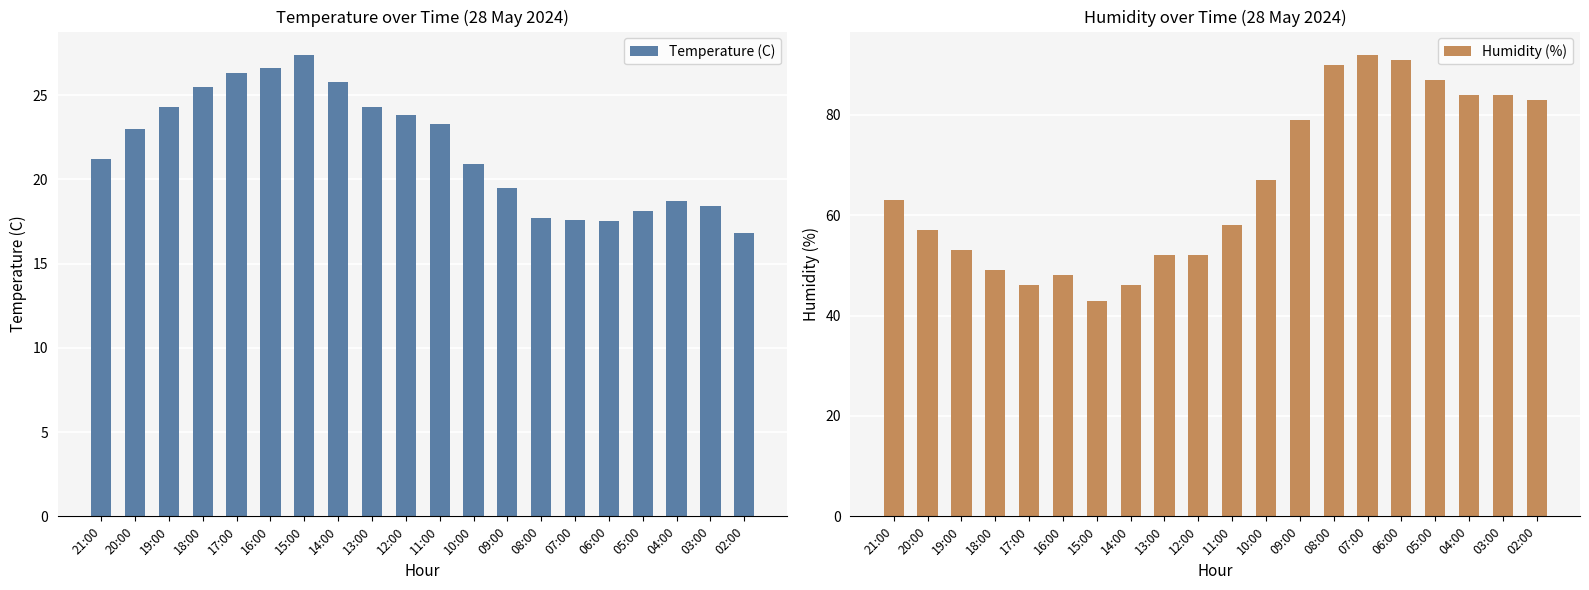

What is the label of the 7th bar from the right?

08:00